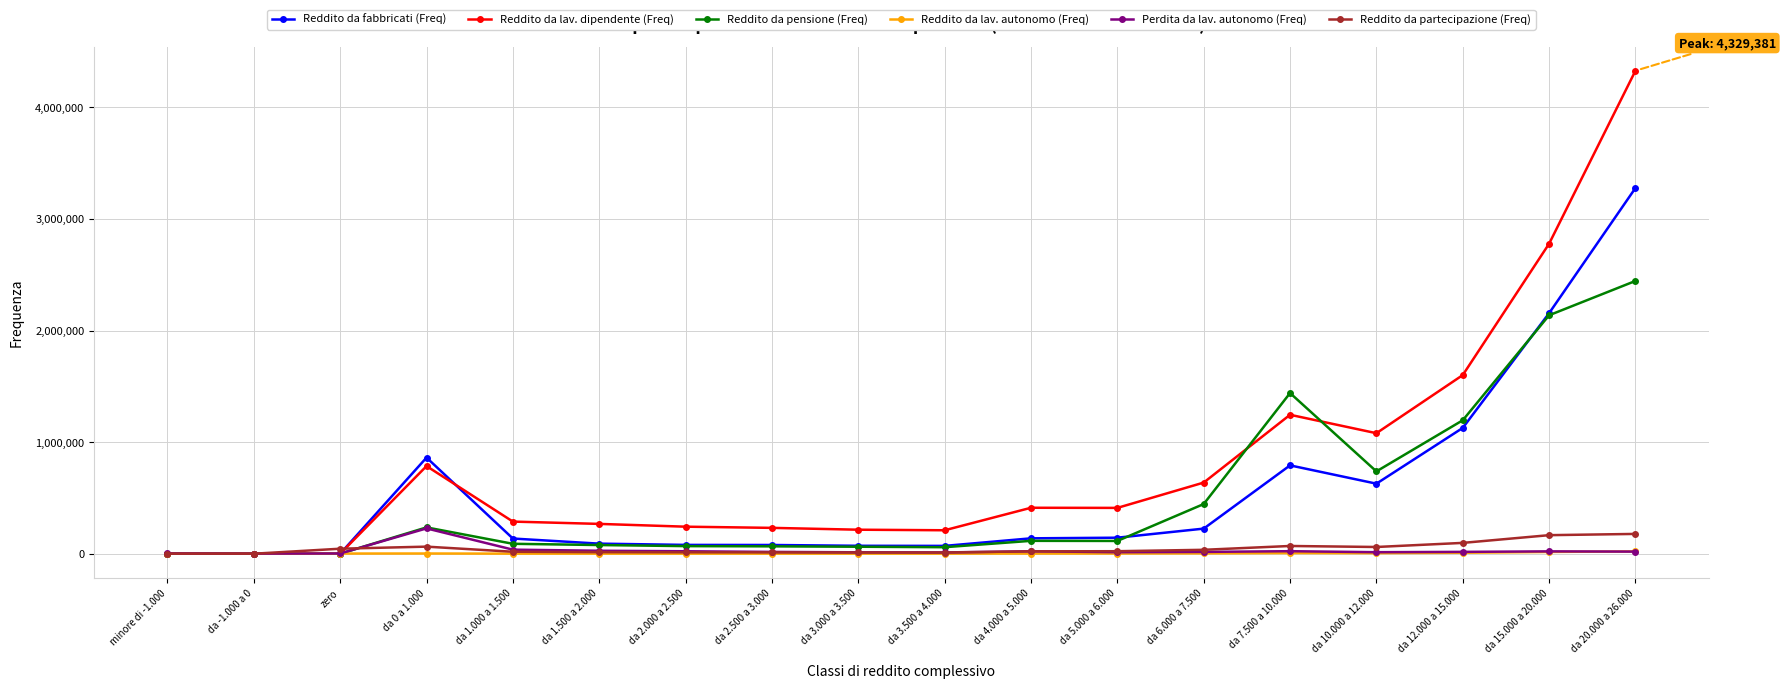

In Reddito da fabbricati (Freq), how many points are higher than both neighbors (excluding endpoints)?

2